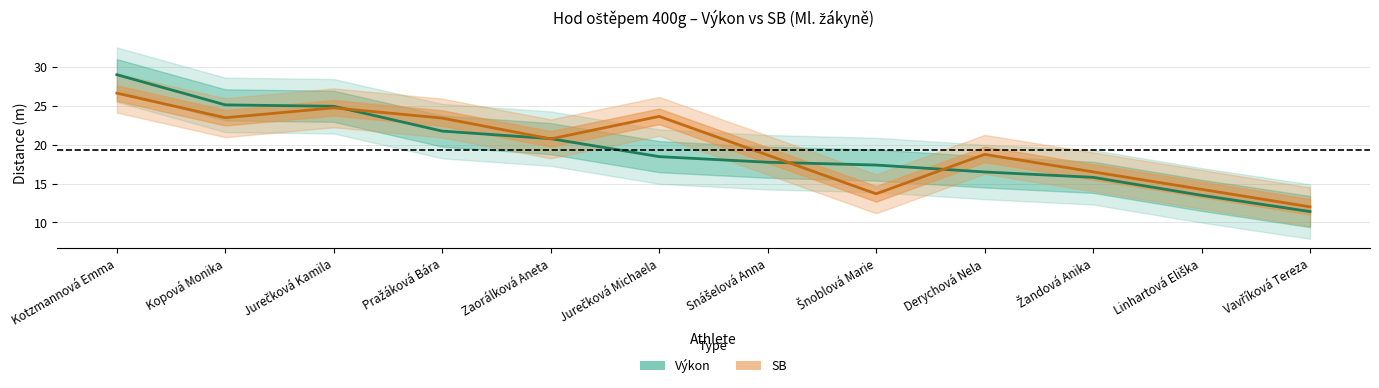

Reading left to right, list all the values displayed in this chart.

29.0	25.1	24.9	21.7	20.8	18.5	17.7	17.4	16.5	15.8	13.5	11.4